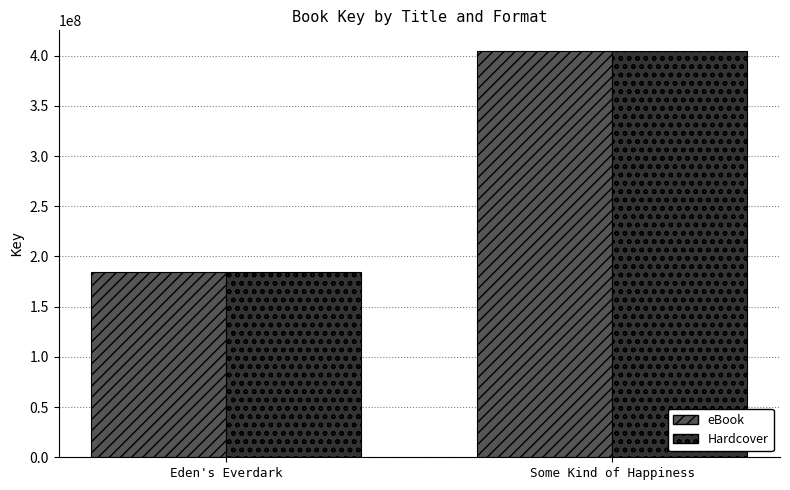

How many distinct data groups are displayed?

2